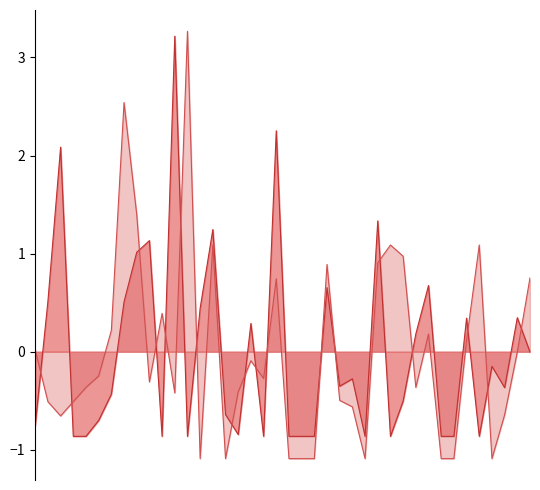

Between 176 and 169, which series saw the biggest shift?

Ref. / Doc.